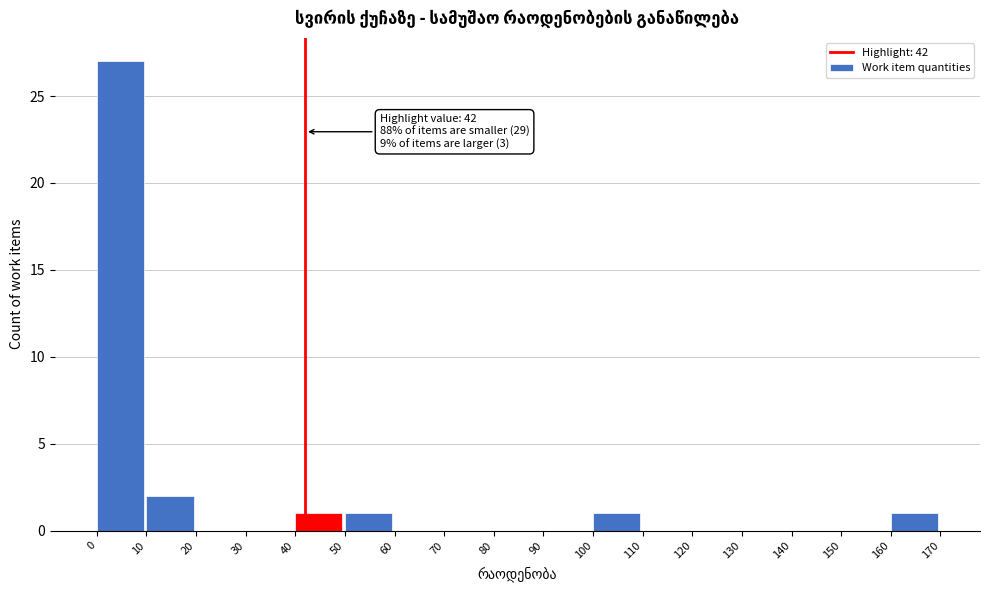

Over which range of the x-axis is the bar tallest?

0 to 10